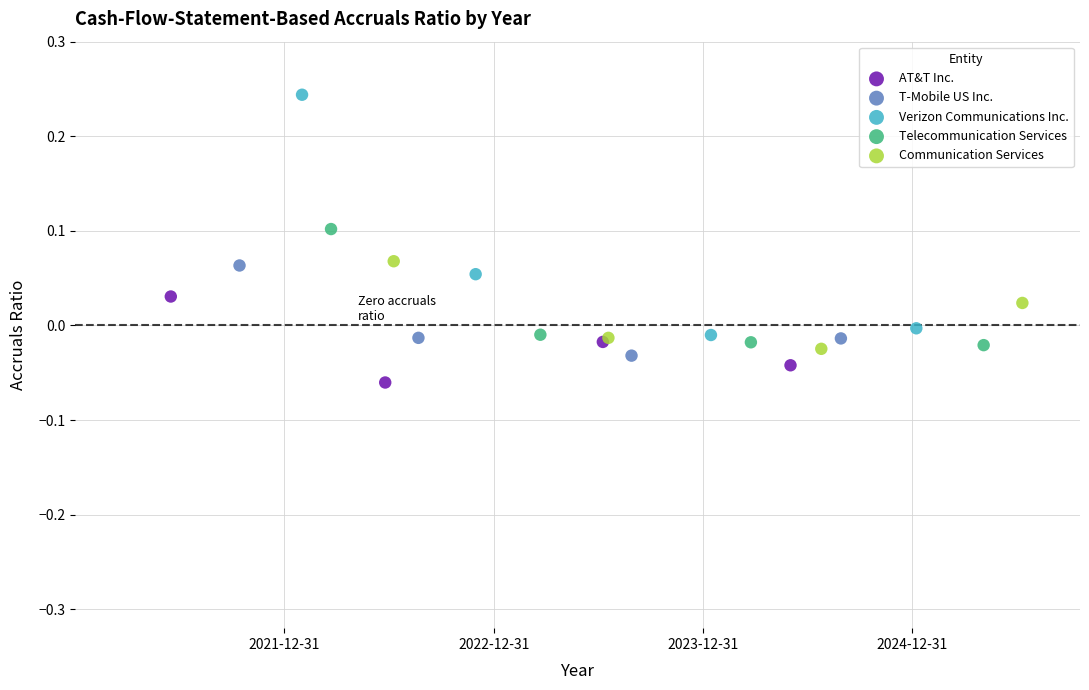

Which series has the widest spread of Y values?

Verizon Communications Inc.